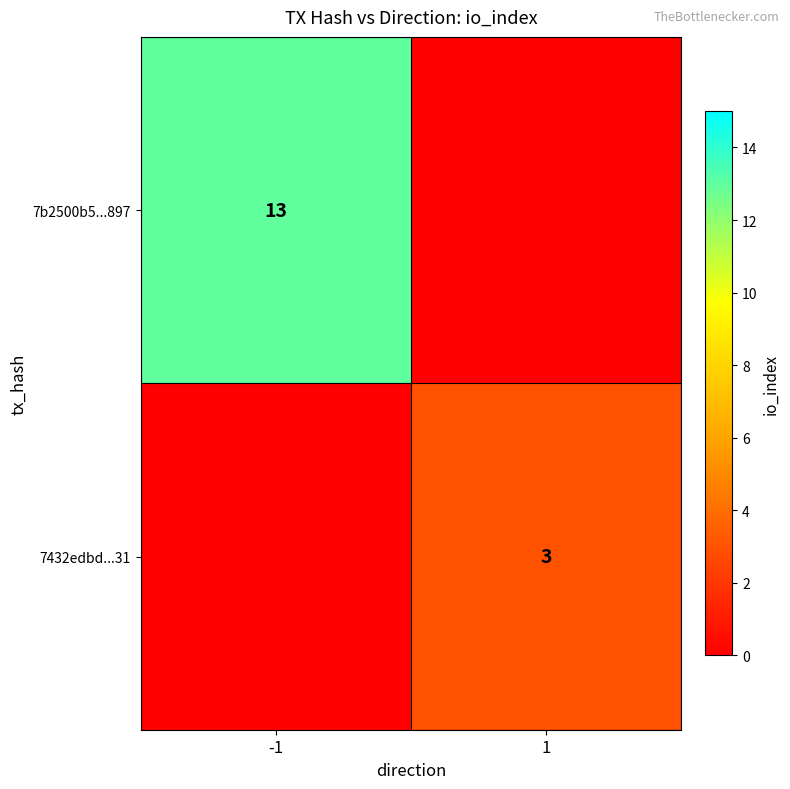

Is it true that 7b2500b5...897 equals 13 at -1?

True